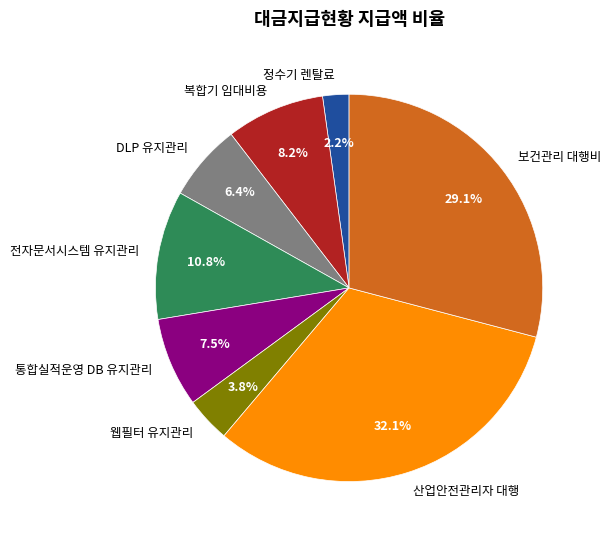

Rank the categories by value from lowest to highest.

정수기 렌탈료, 웹필터 유지관리, DLP 유지관리, 통합실적운영 DB 유지관리, 복합기 임대비용, 전자문서시스템 유지관리, 보건관리 대행비, 산업안전관리자 대행